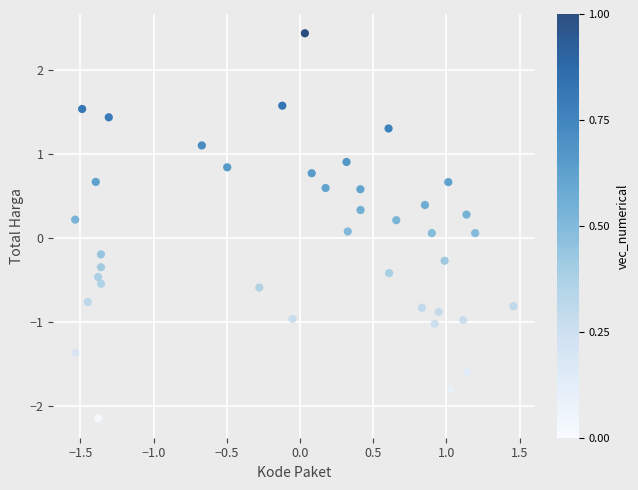

What is the range of X values (max minus min)?

3.0